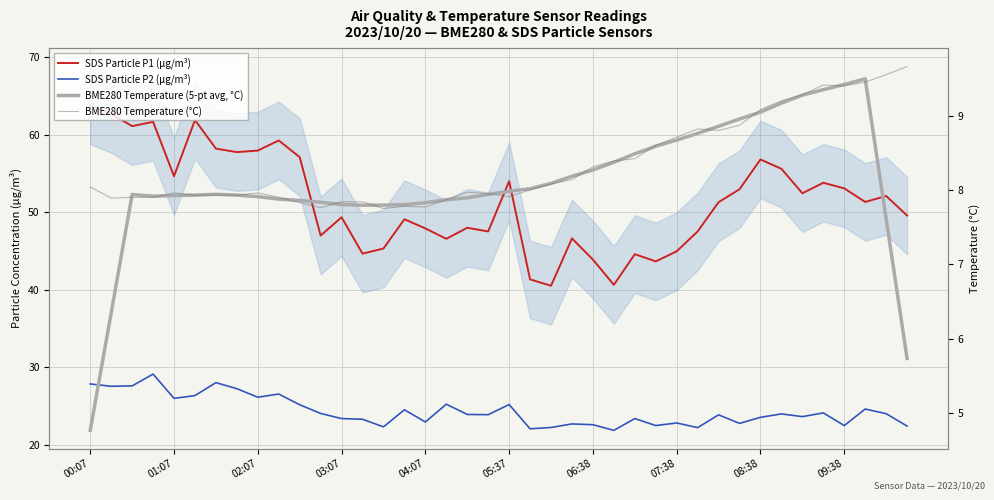

The BME280 Temperature (5-pt avg, °C) series shows 8.2 at 23. True or false?

True